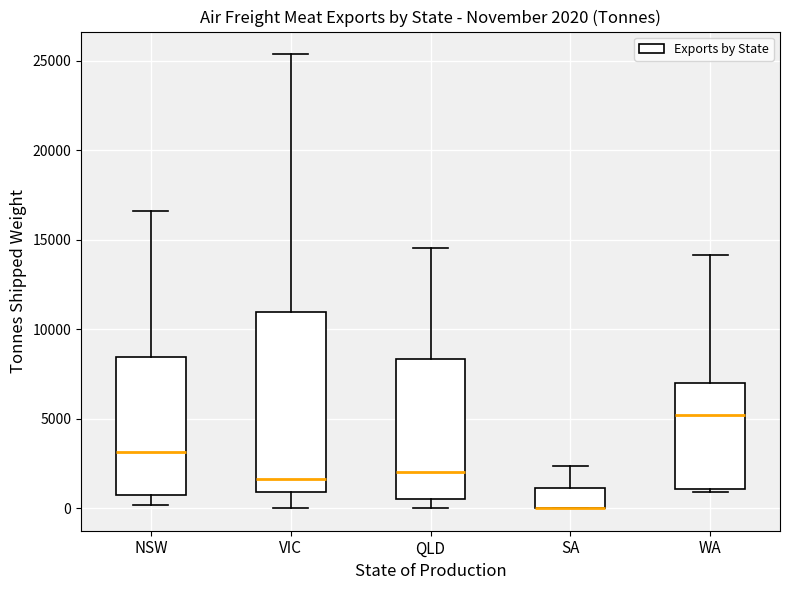

Comparing the boxes themselves (not the whiskers), which one is the tallest?

VIC